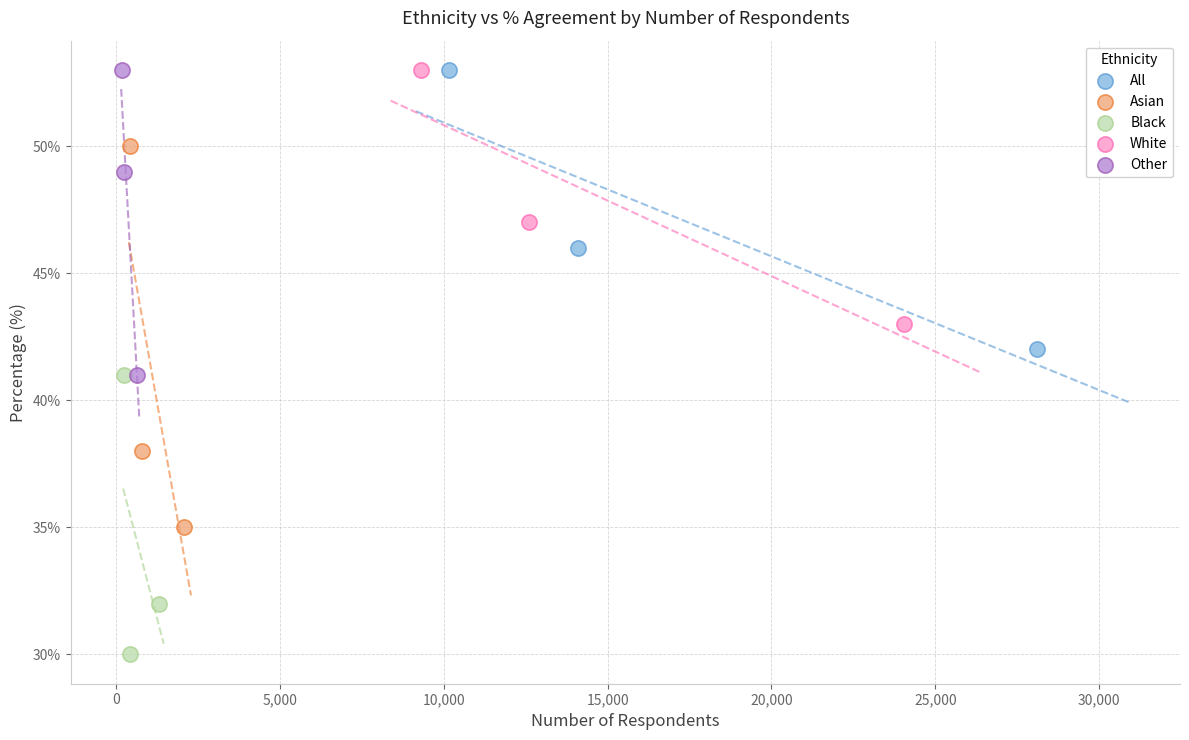

Which series has the largest Y range (max minus min)?

Asian